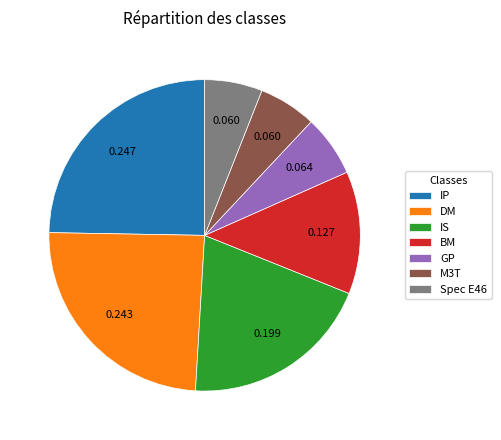

Do IS and DM together represent more than half of the pie?

No